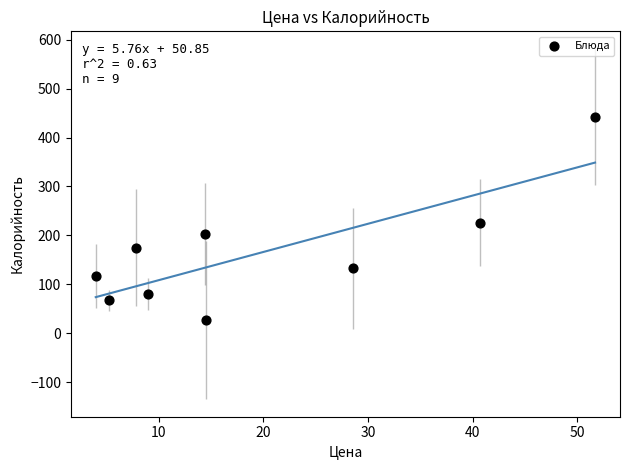

What is the average Y value?

163.6